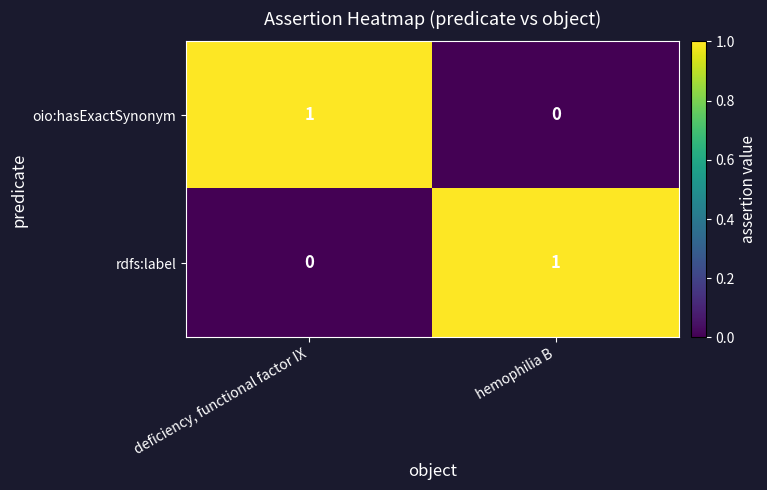

Rank the categories by oio:hasExactSynonym value from lowest to highest.

hemophilia B, deficiency, functional factor IX